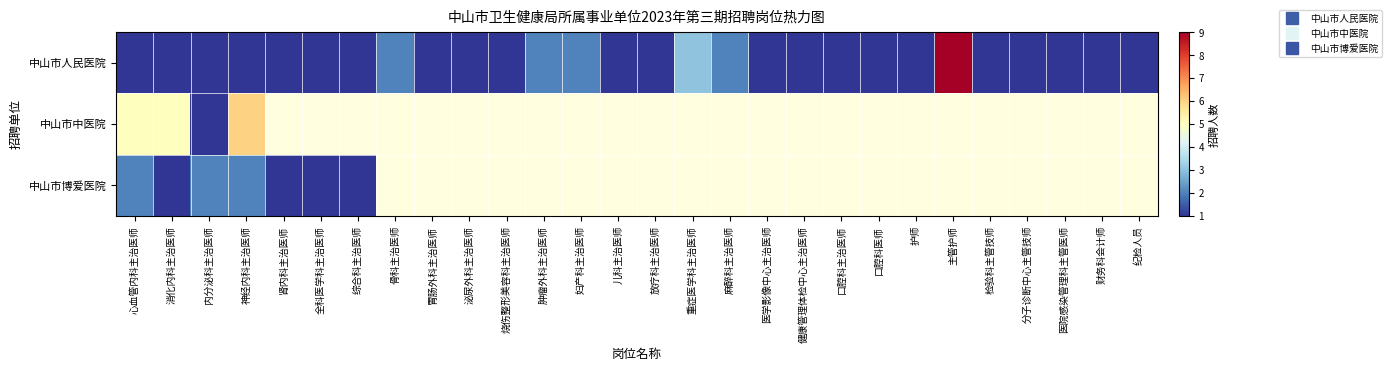

What is the minimum value shown in the chart?

1.0